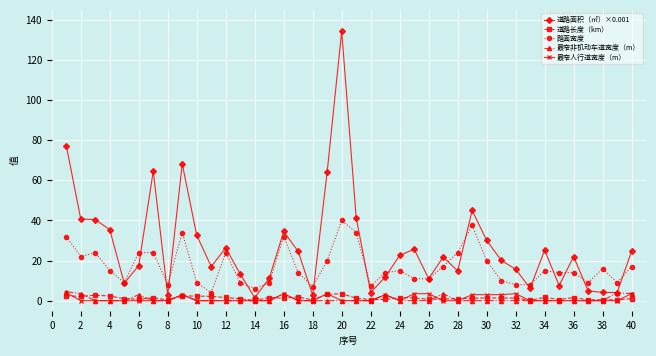

True or false: 最窄人行道宽度（m） has more than 1 interior local peaks.

True